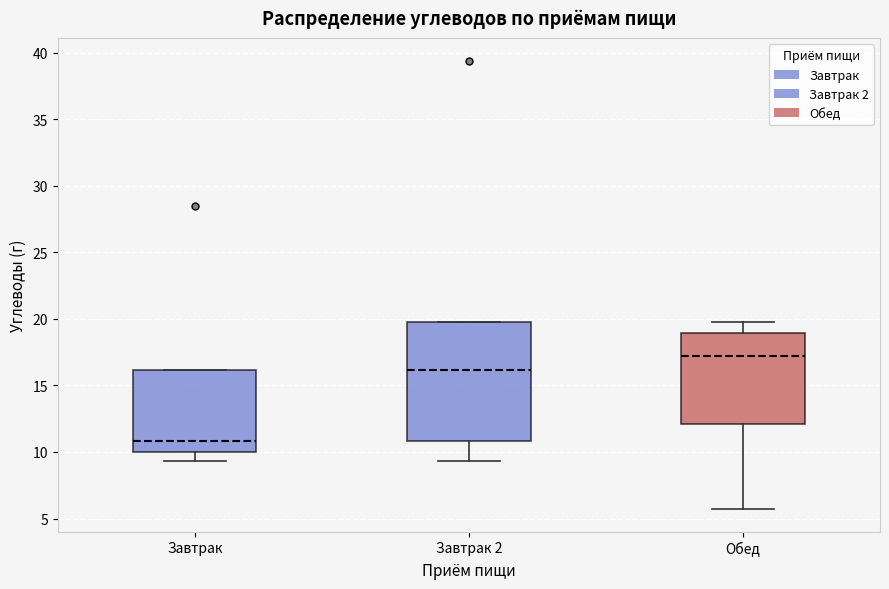

Where is the lower edge of the box for Завтрак on the y-axis? The values are not printed on the chart, so give them approximately, as read against the axis.

10.0